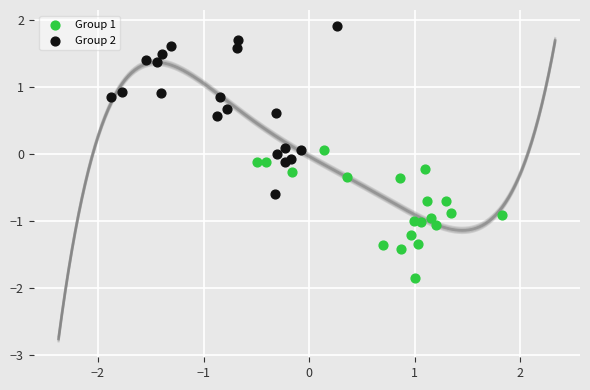

What are all the series names shown in the legend?

Group 1, Group 2